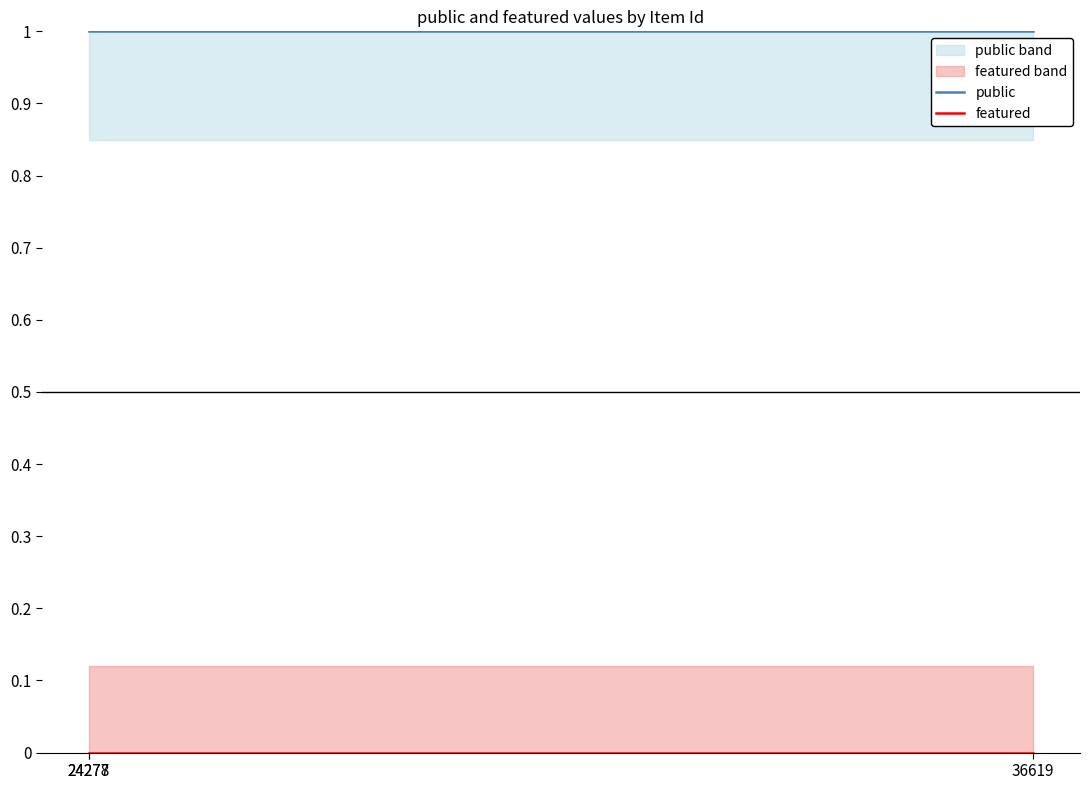

The public series shows 1 at 24277. True or false?

False